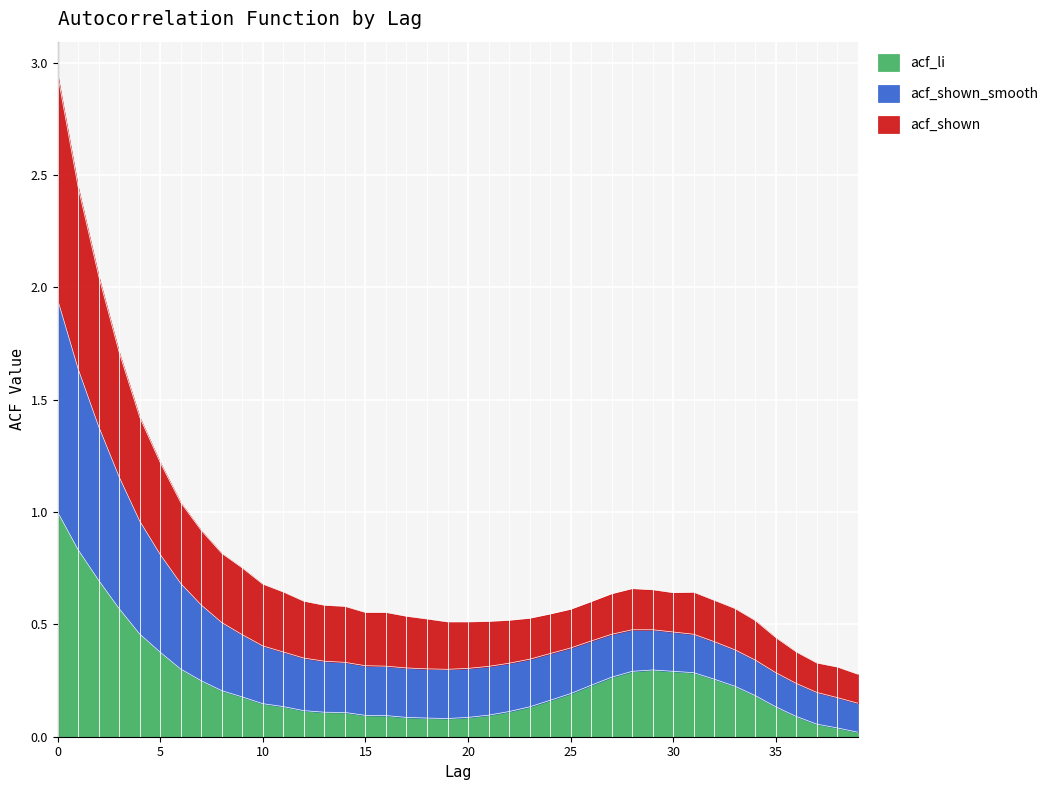

What is the difference between the maximum and minimum values in the acf_li series?

1.0